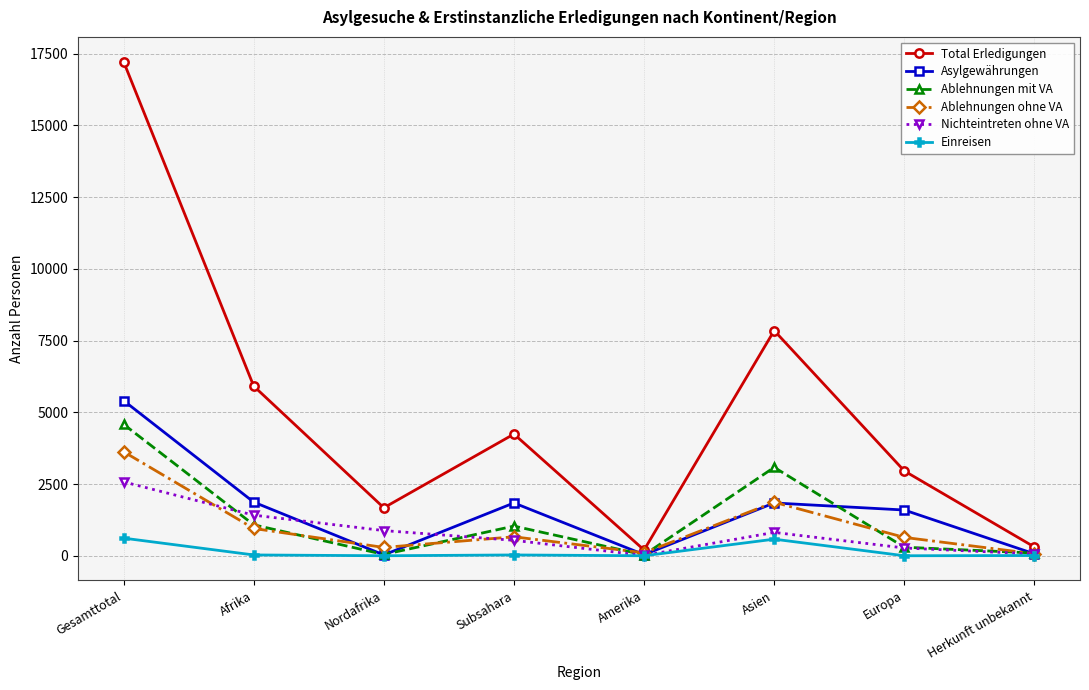

How many data points does each series have?

8